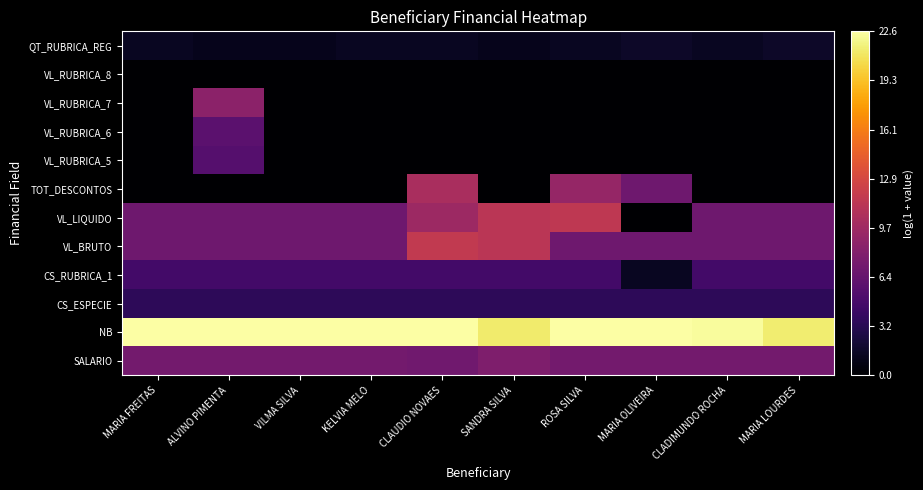

Reading right to left, extract all data points from this chart.

SALARIO: MARIA LOURDES=7.3	CLADIMUNDO ROCHA=7.3	MARIA OLIVEIRA=7.3	ROSA SILVA=7.3	SANDRA SILVA=7.9	CLAUDIO NOVAES=7.1	KELVIA MELO=7.3	VILMA SILVA=7.3	ALVINO PIMENTA=7.3	MARIA FREITAS=7.3
NB: MARIA LOURDES=21.4	CLADIMUNDO ROCHA=22.4	MARIA OLIVEIRA=22.6	ROSA SILVA=22.5	SANDRA SILVA=21.3	CLAUDIO NOVAES=22.5	KELVIA MELO=22.5	VILMA SILVA=22.6	ALVINO PIMENTA=22.5	MARIA FREITAS=22.6
CS_ESPECIE: MARIA LOURDES=3.5	CLADIMUNDO ROCHA=3.5	MARIA OLIVEIRA=3.5	ROSA SILVA=3.5	SANDRA SILVA=3.5	CLAUDIO NOVAES=3.5	KELVIA MELO=3.5	VILMA SILVA=3.5	ALVINO PIMENTA=3.5	MARIA FREITAS=3.5
CS_RUBRICA_1: MARIA LOURDES=4.6	CLADIMUNDO ROCHA=4.6	MARIA OLIVEIRA=1.4	ROSA SILVA=4.6	SANDRA SILVA=4.6	CLAUDIO NOVAES=4.6	KELVIA MELO=4.6	VILMA SILVA=4.6	ALVINO PIMENTA=4.6	MARIA FREITAS=4.6
VL_BRUTO: MARIA LOURDES=7.0	CLADIMUNDO ROCHA=7.0	MARIA OLIVEIRA=7.0	ROSA SILVA=7.0	SANDRA SILVA=11.3	CLAUDIO NOVAES=11.7	KELVIA MELO=7.0	VILMA SILVA=7.0	ALVINO PIMENTA=7.0	MARIA FREITAS=7.0
VL_LIQUIDO: MARIA LOURDES=7.0	CLADIMUNDO ROCHA=7.0	MARIA OLIVEIRA=0.0	ROSA SILVA=11.5	SANDRA SILVA=11.3	CLAUDIO NOVAES=9.6	KELVIA MELO=7.0	VILMA SILVA=7.0	ALVINO PIMENTA=7.0	MARIA FREITAS=7.0
TOT_DESCONTOS: MARIA LOURDES=0.0	CLADIMUNDO ROCHA=0.0	MARIA OLIVEIRA=7.0	ROSA SILVA=9.2	SANDRA SILVA=0.0	CLAUDIO NOVAES=10.3	KELVIA MELO=0.0	VILMA SILVA=0.0	ALVINO PIMENTA=0.0	MARIA FREITAS=0.0
VL_RUBRICA_5: MARIA LOURDES=0.0	CLADIMUNDO ROCHA=0.0	MARIA OLIVEIRA=0.0	ROSA SILVA=0.0	SANDRA SILVA=0.0	CLAUDIO NOVAES=0.0	KELVIA MELO=0.0	VILMA SILVA=0.0	ALVINO PIMENTA=5.6	MARIA FREITAS=0.0
VL_RUBRICA_6: MARIA LOURDES=0.0	CLADIMUNDO ROCHA=0.0	MARIA OLIVEIRA=0.0	ROSA SILVA=0.0	SANDRA SILVA=0.0	CLAUDIO NOVAES=0.0	KELVIA MELO=0.0	VILMA SILVA=0.0	ALVINO PIMENTA=5.9	MARIA FREITAS=0.0
VL_RUBRICA_7: MARIA LOURDES=0.0	CLADIMUNDO ROCHA=0.0	MARIA OLIVEIRA=0.0	ROSA SILVA=0.0	SANDRA SILVA=0.0	CLAUDIO NOVAES=0.0	KELVIA MELO=0.0	VILMA SILVA=0.0	ALVINO PIMENTA=8.6	MARIA FREITAS=0.0
VL_RUBRICA_8: MARIA LOURDES=0.0	CLADIMUNDO ROCHA=0.0	MARIA OLIVEIRA=0.0	ROSA SILVA=0.0	SANDRA SILVA=0.0	CLAUDIO NOVAES=0.0	KELVIA MELO=0.0	VILMA SILVA=0.0	ALVINO PIMENTA=0.0	MARIA FREITAS=0.0
QT_RUBRICA_REG: MARIA LOURDES=1.6	CLADIMUNDO ROCHA=1.4	MARIA OLIVEIRA=1.6	ROSA SILVA=1.4	SANDRA SILVA=1.1	CLAUDIO NOVAES=1.4	KELVIA MELO=1.4	VILMA SILVA=1.1	ALVINO PIMENTA=1.1	MARIA FREITAS=1.4